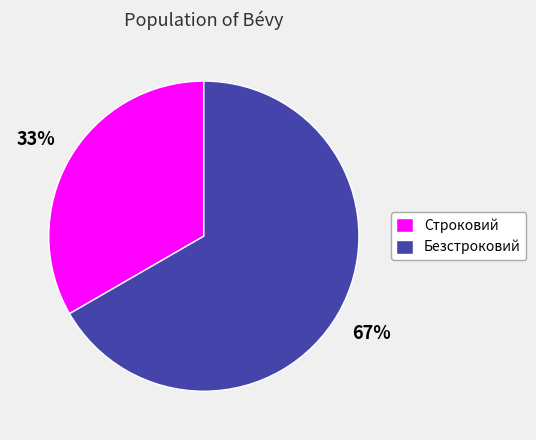

How many slices are in this pie chart?

2